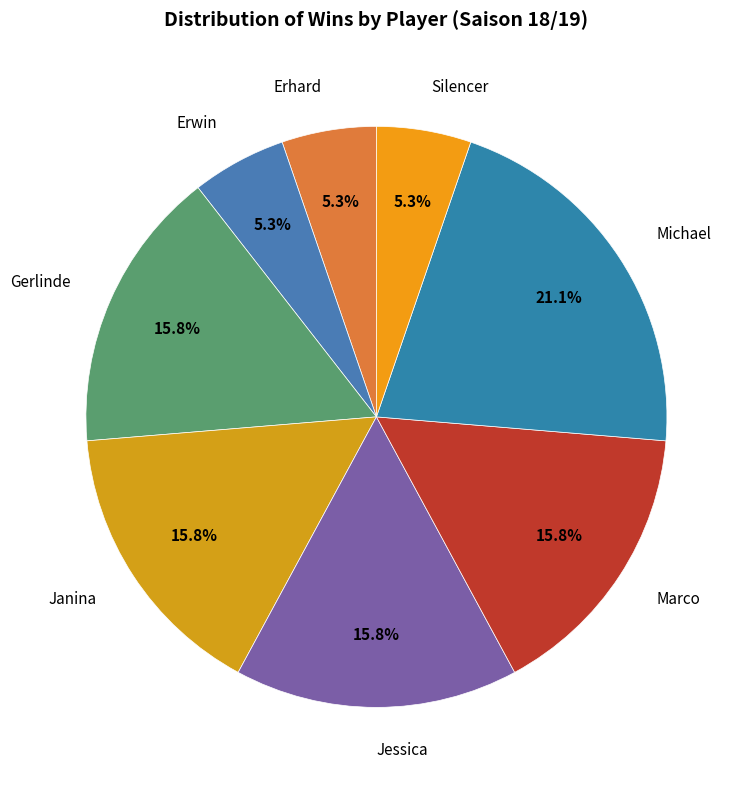

The Erwin slice represents 1% of the pie. True or false?

False